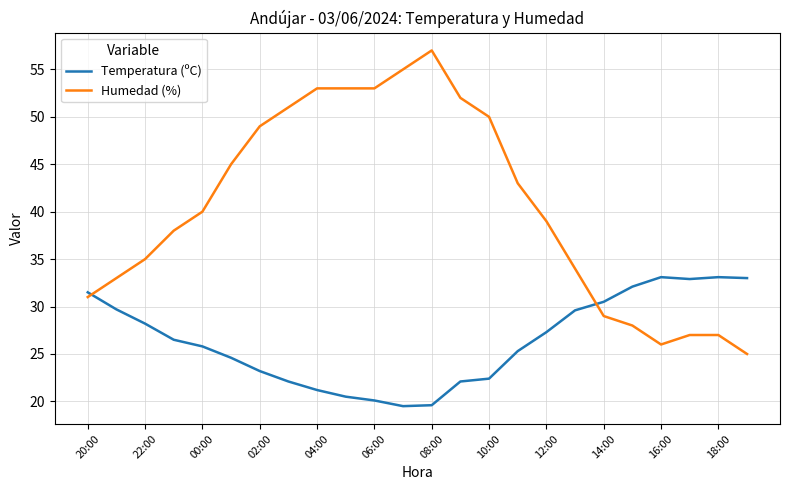

What is the lowest value of the Temperatura (ºC) series?

19.5